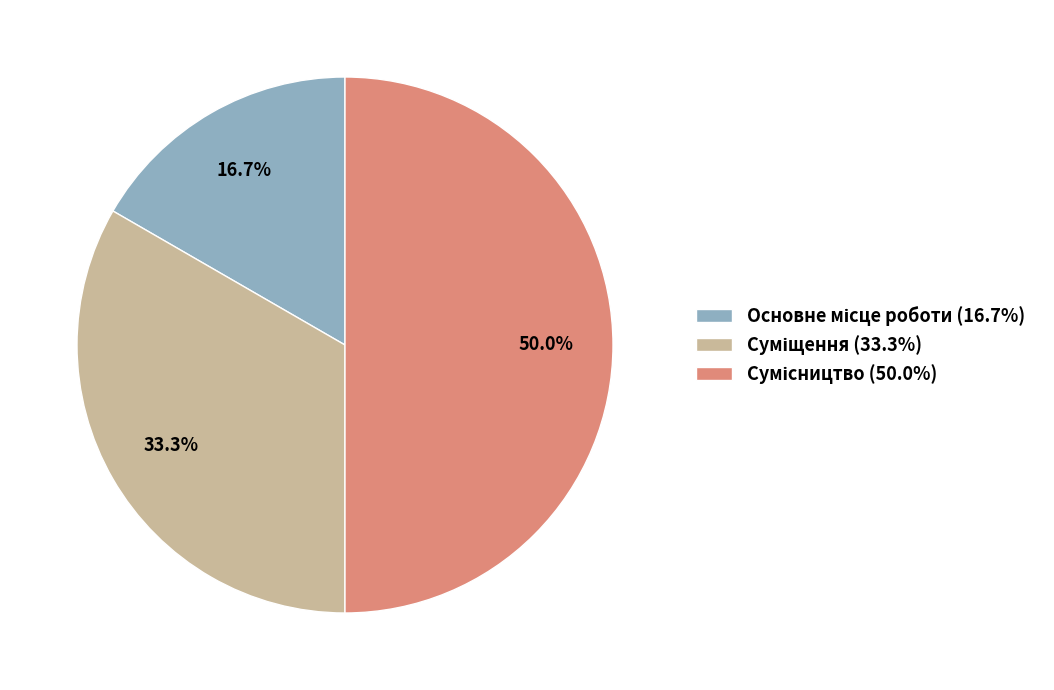

Is the sum of Суміщення and Основне місце роботи greater than half?

No